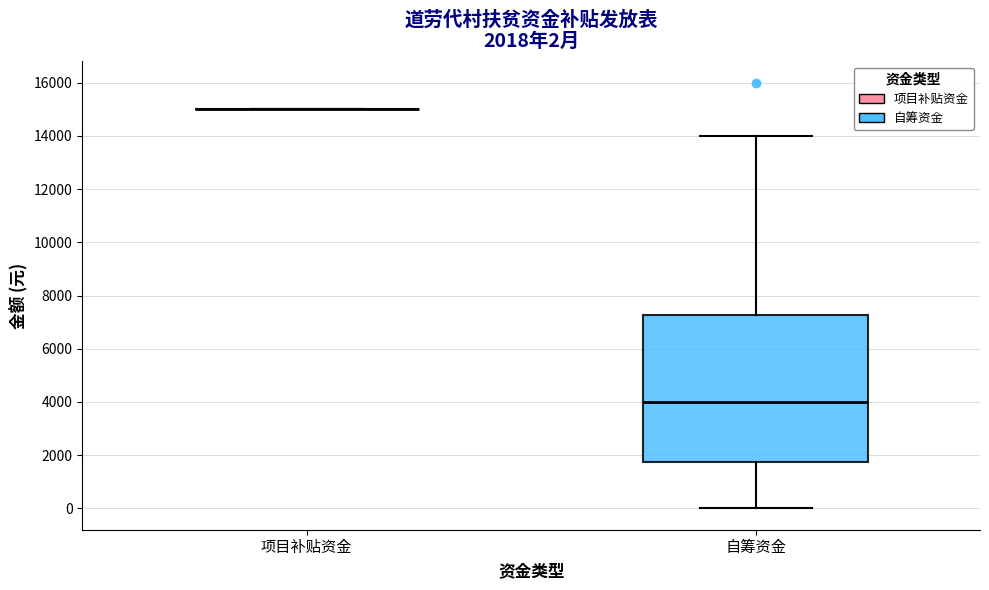

Comparing the boxes themselves (not the whiskers), which one is the tallest?

自筹资金